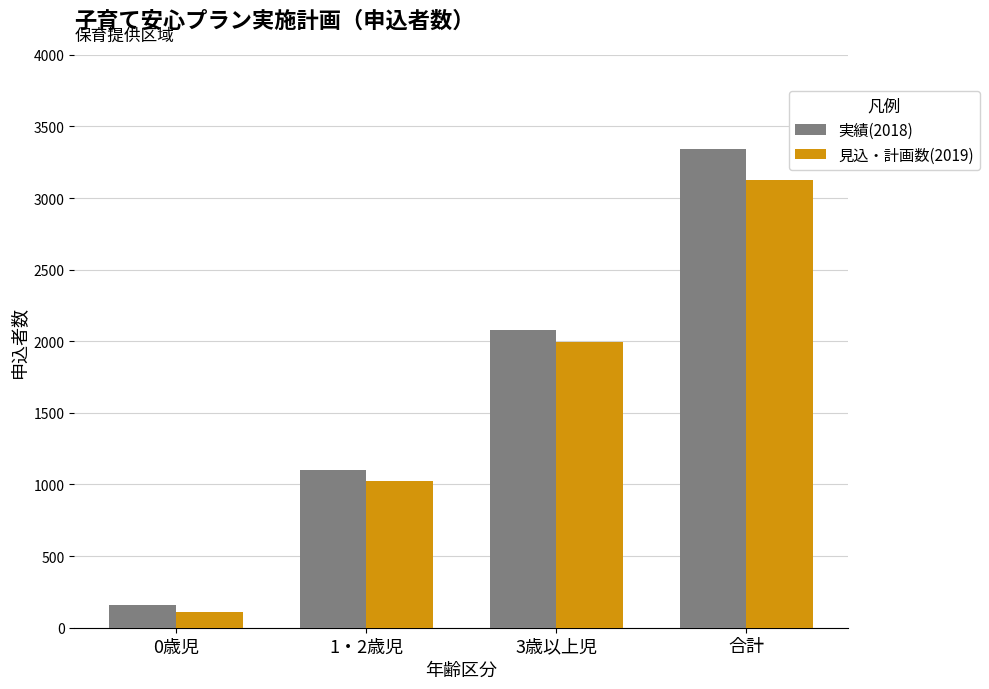

At which label does 見込・計画数(2019) reach its peak?

合計